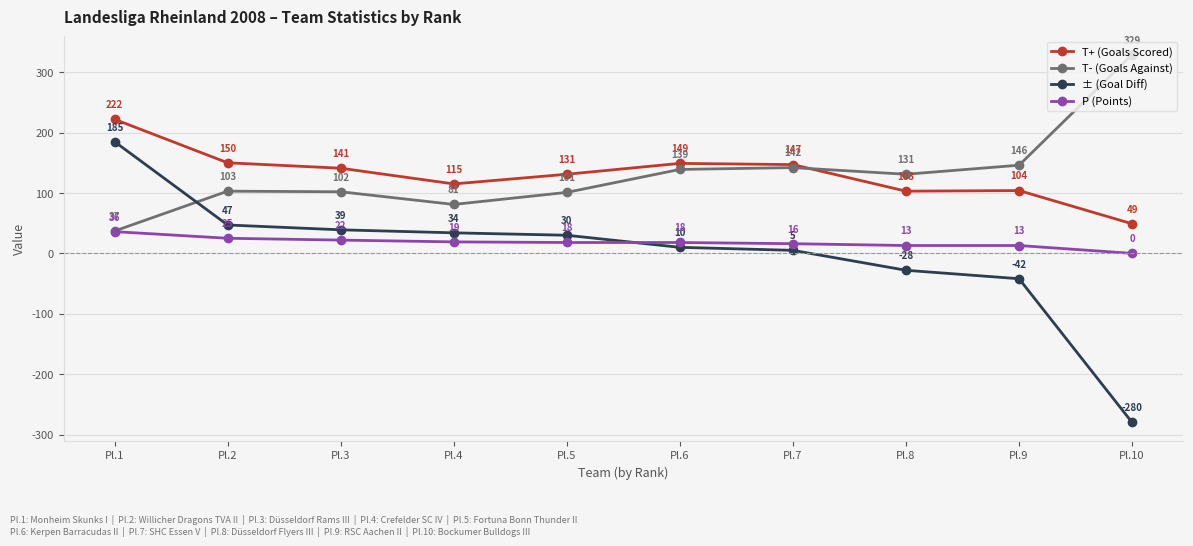

The T- (Goals Against) series shows 131 at Pl.8. True or false?

True